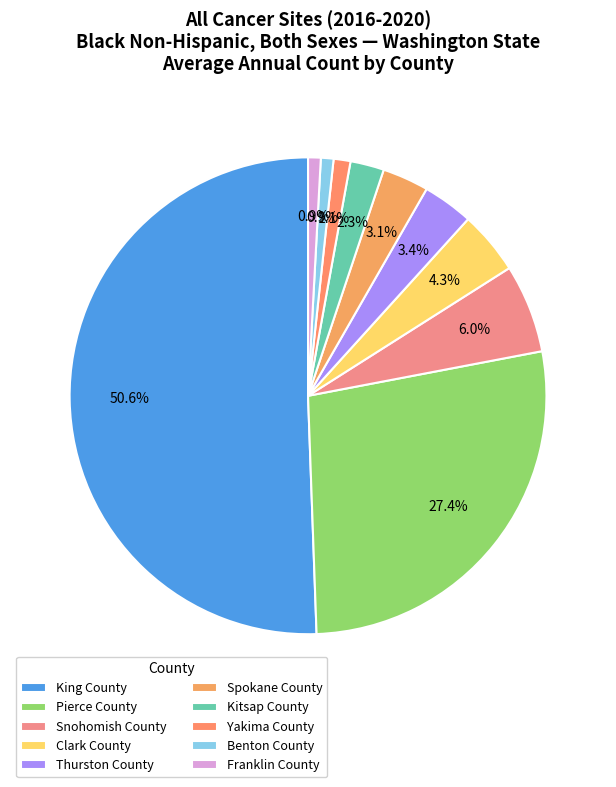

What portion of the pie excludes Yakima County?

98.9%